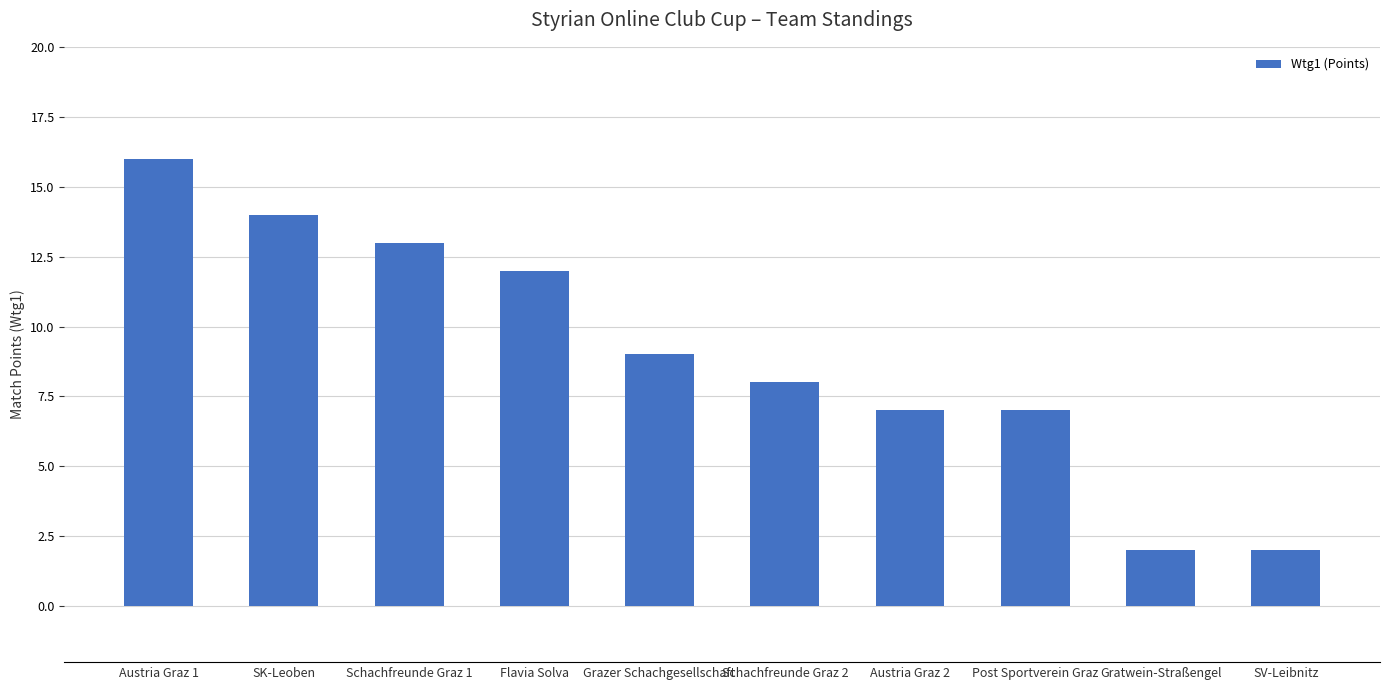

Reading left to right, list all the values displayed in this chart.

Austria Graz 1=16	SK-Leoben=14	Schachfreunde Graz 1=13	Flavia Solva=12	Grazer Schachgesellschaft=9	Schachfreunde Graz 2=8	Austria Graz 2=7	Post Sportverein Graz=7	Gratwein-Straßengel=2	SV-Leibnitz=2